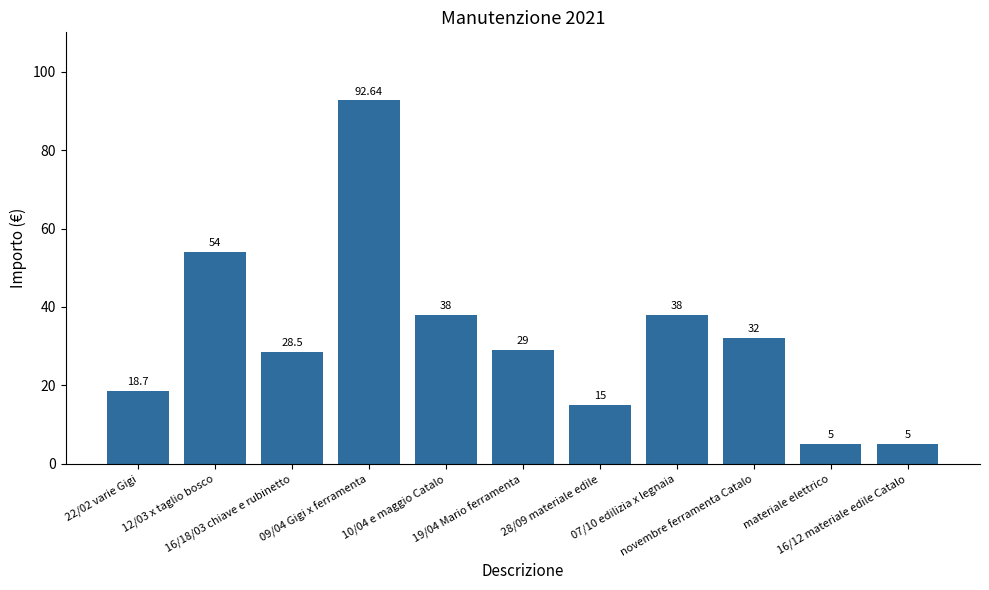

Does the chart contain stacked bars?

No